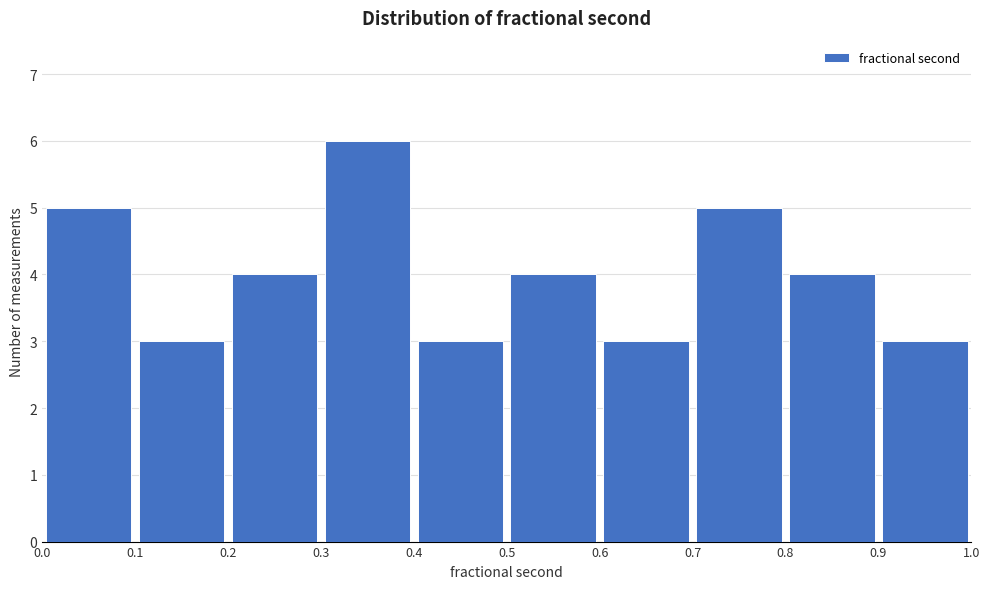

Reading left to right, list every bar in this chart as the range it spans on the x-axis followed by its height. The values are not printed on the chart, so give them approximately, as read against the axis.

0.0 to 0.1: 5
0.1 to 0.2: 3
0.2 to 0.3: 4
0.3 to 0.4: 6
0.4 to 0.5: 3
0.5 to 0.6: 4
0.6 to 0.7: 3
0.7 to 0.8: 5
0.8 to 0.9: 4
0.9 to 1.0: 3